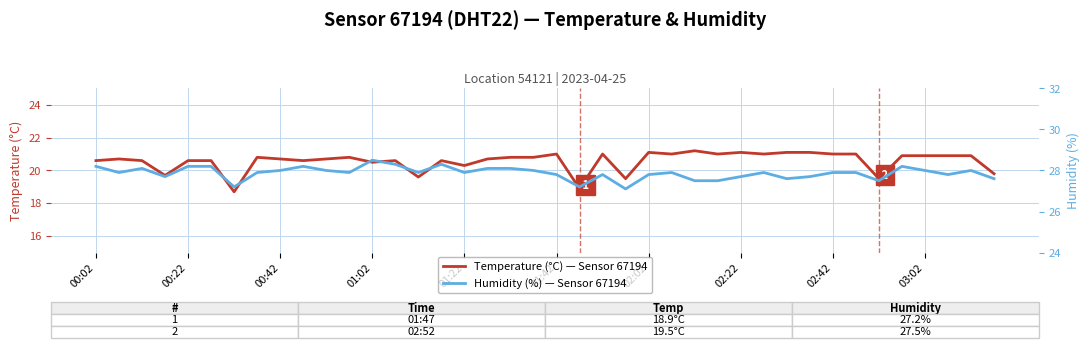

Reading right to left, extract all data points from this chart.

Temperature (°C) — Sensor 67194: 19.8	20.9	20.9	20.9	20.9	19.5	21.0	21.0	21.1	21.1	21.0	21.1	21.0	21.2	21.0	21.1	19.5	21.0	18.9	21.0	20.8	20.8	20.7	20.3	20.6	19.6	20.6	20.5	20.8	20.7	20.6	20.7	20.8	18.7	20.6	20.6	19.7	20.6	20.7	20.6
Humidity (%) — Sensor 67194: 27.6	28.0	27.8	28.0	28.2	27.5	27.9	27.9	27.7	27.6	27.9	27.7	27.5	27.5	27.9	27.8	27.1	27.8	27.2	27.8	28.0	28.1	28.1	27.9	28.3	27.9	28.3	28.5	27.9	28.0	28.2	28.0	27.9	27.2	28.2	28.2	27.7	28.1	27.9	28.2